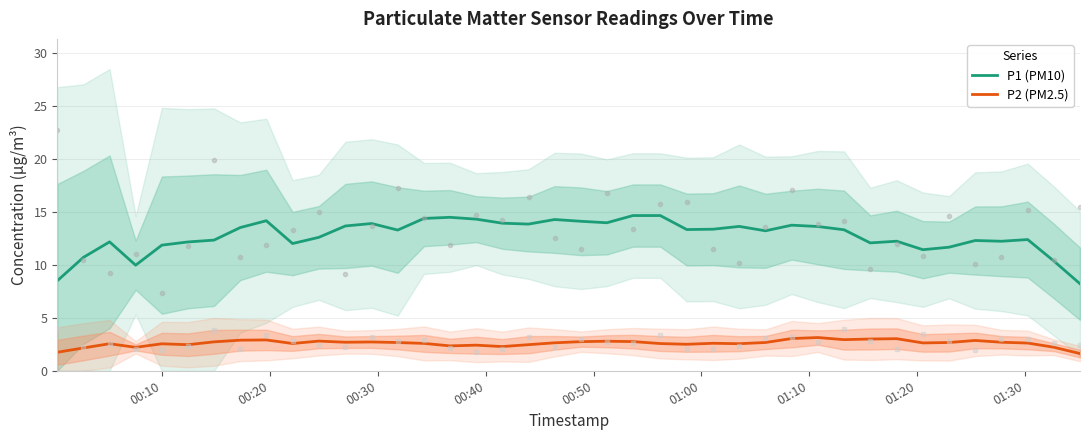

True or false: P2 (PM2.5) and P1 (PM10) intersect in this chart.

False